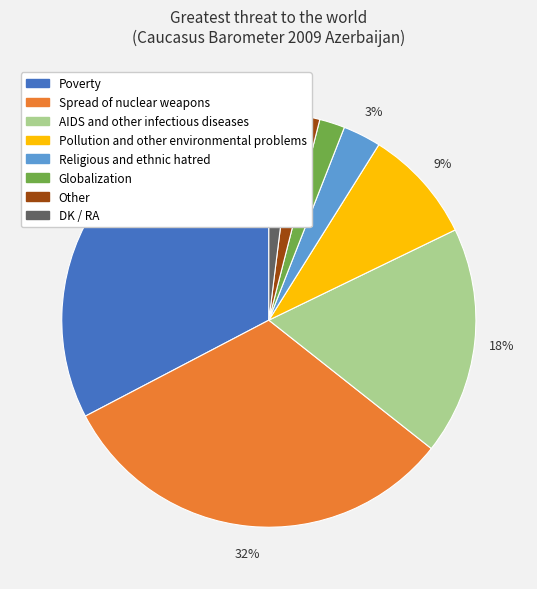

Do Other and Religious and ethnic hatred together represent more than half of the pie?

No